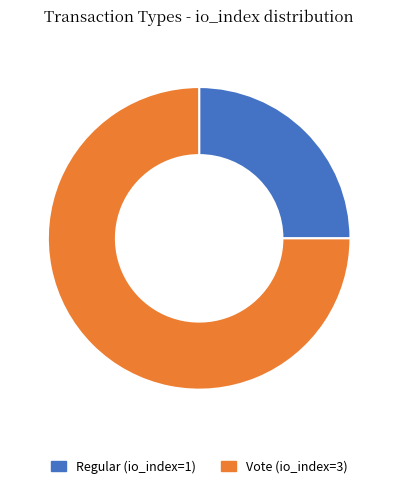

Is it true that Regular (io_index=1) is 35% of the pie?

False